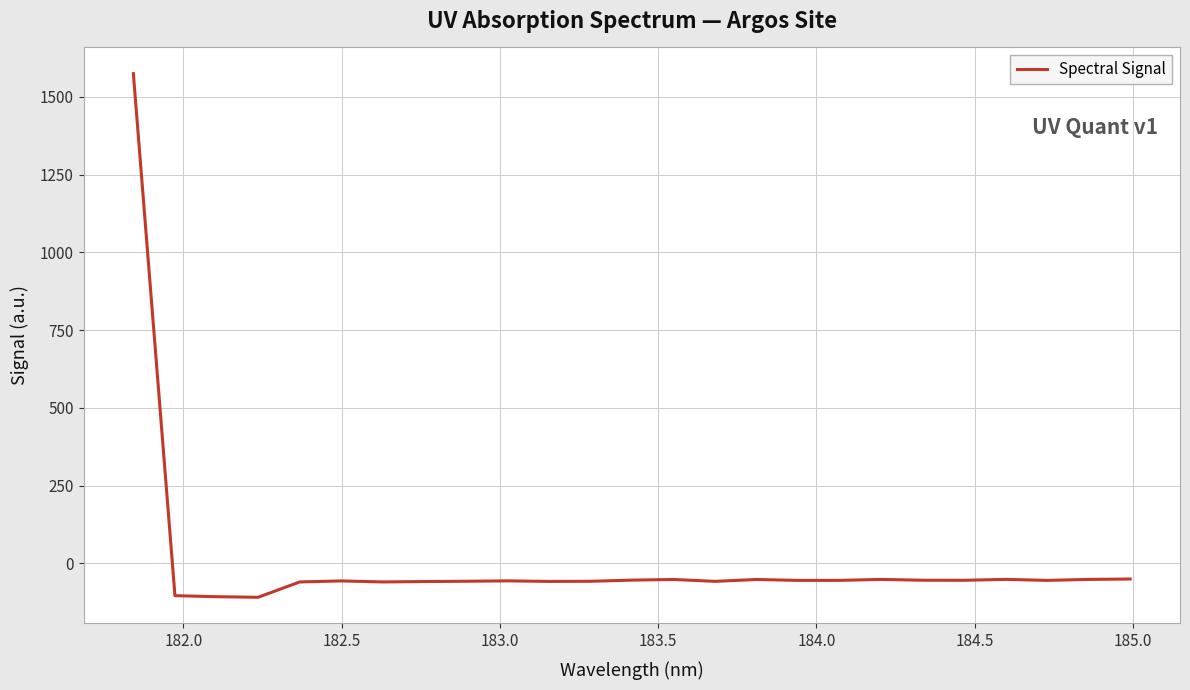

What is the sum of all values?

104.6